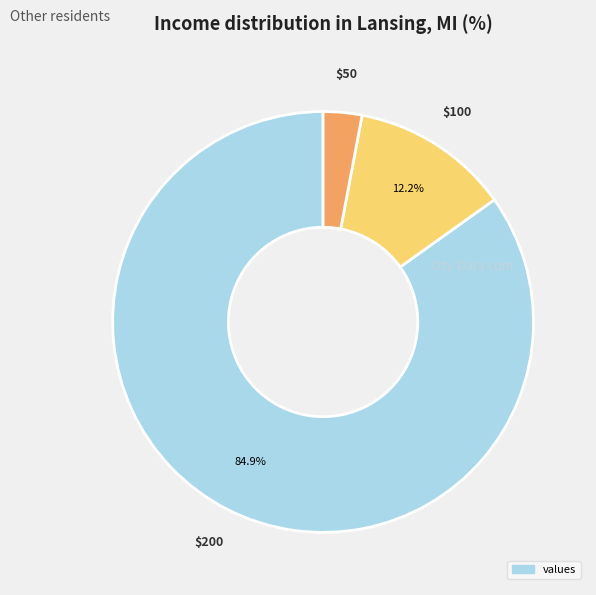

Does any single category account for the majority?

Yes